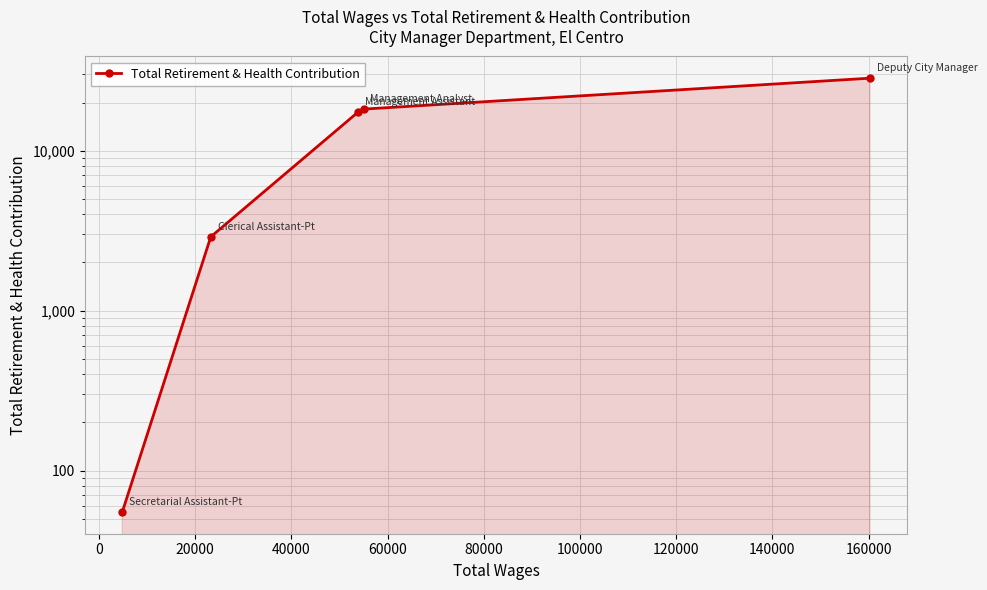

True or false: the data has more than 0 interior local peaks.

False